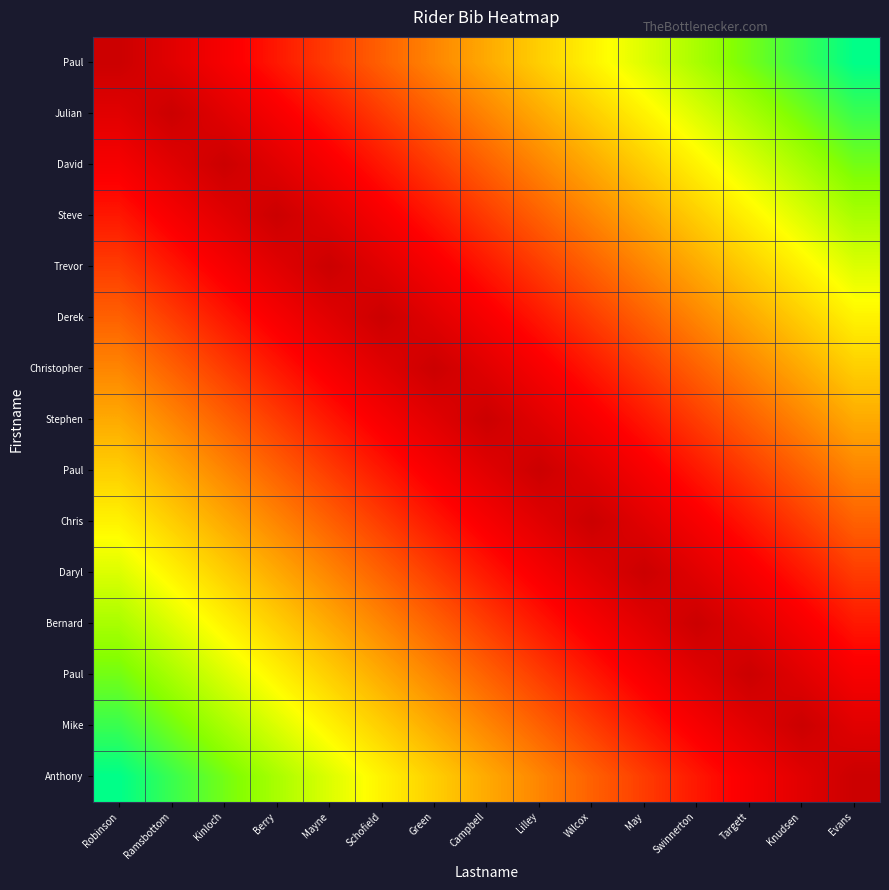

Count the number of categories in the chart.

15